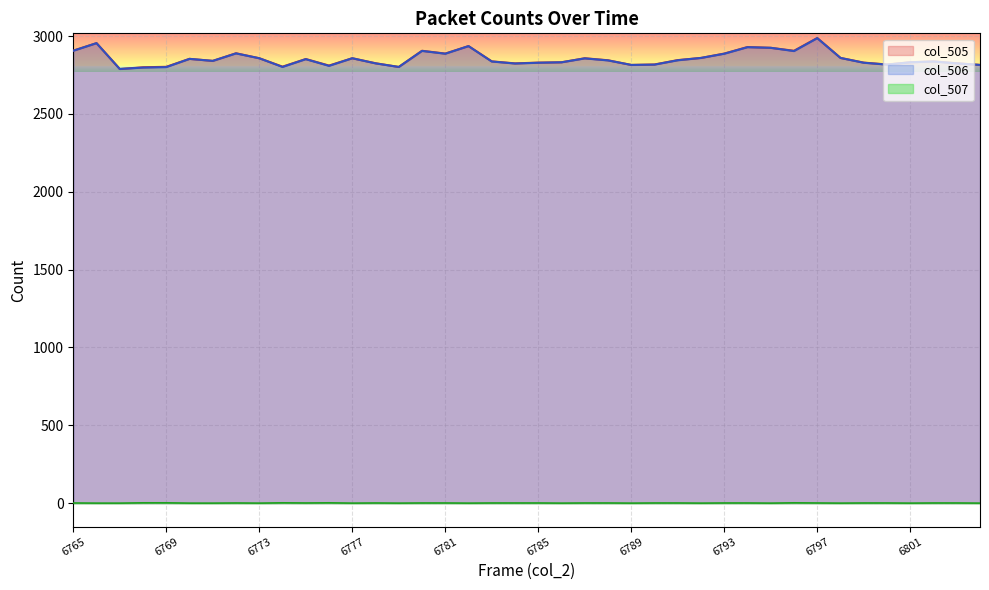

What is the maximum value for col_506?

2987